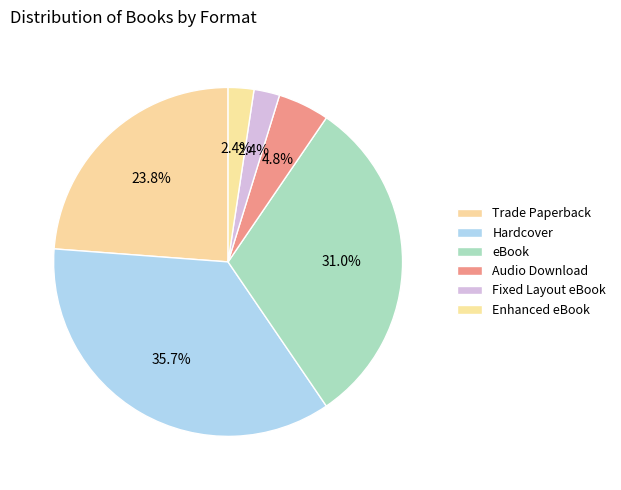

To the nearest percent, what is the average slice percentage?

17%